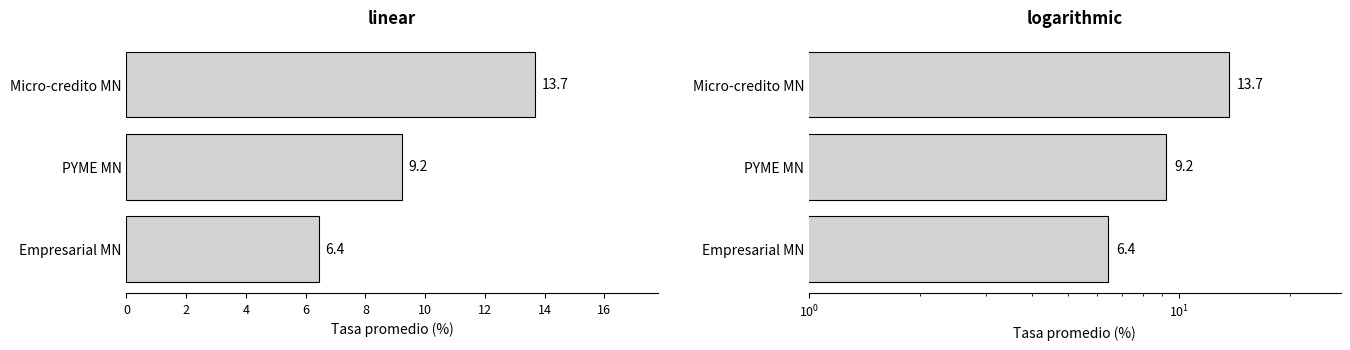

What is the value of the 2nd bar from the left?

9.2